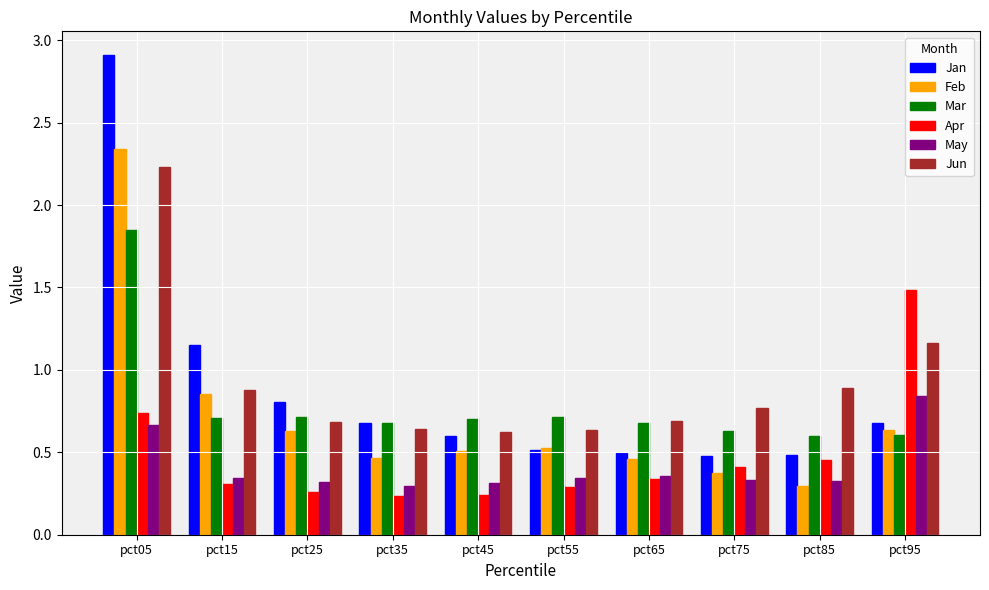

How many bars are there in each group?

6